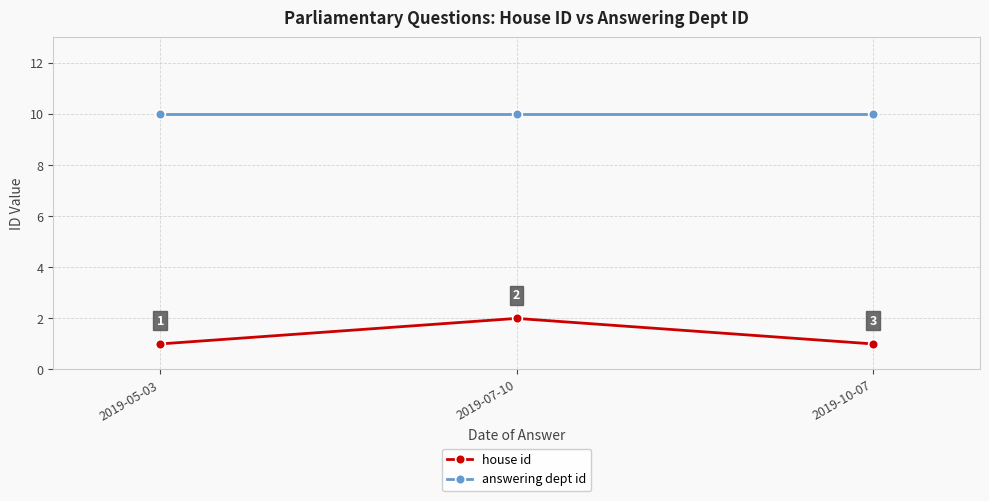

What are all the series names shown in the legend?

house id, answering dept id